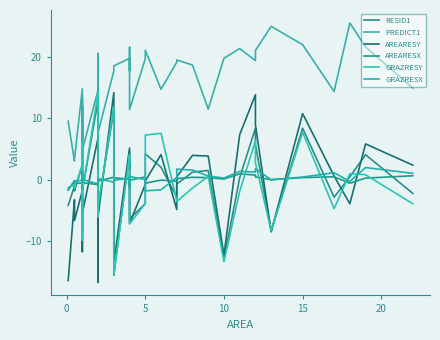

The PREDICT1 series shows 14.2 at 30. True or false?

False